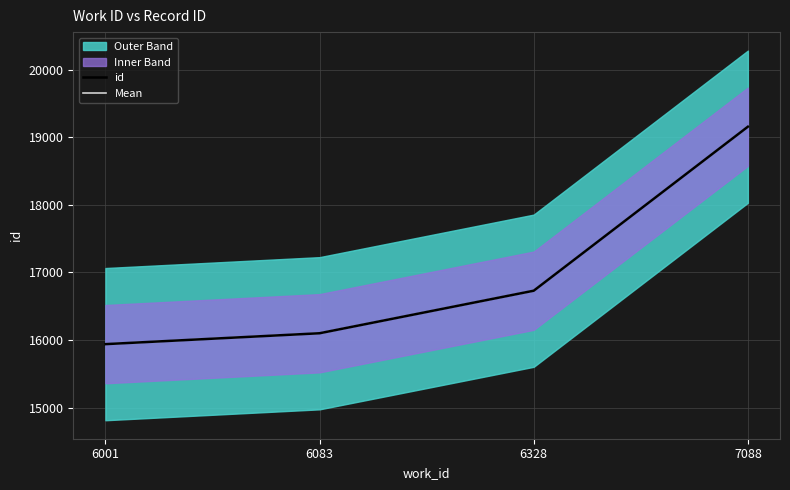

Is this an area chart (filled region under the line)?

No